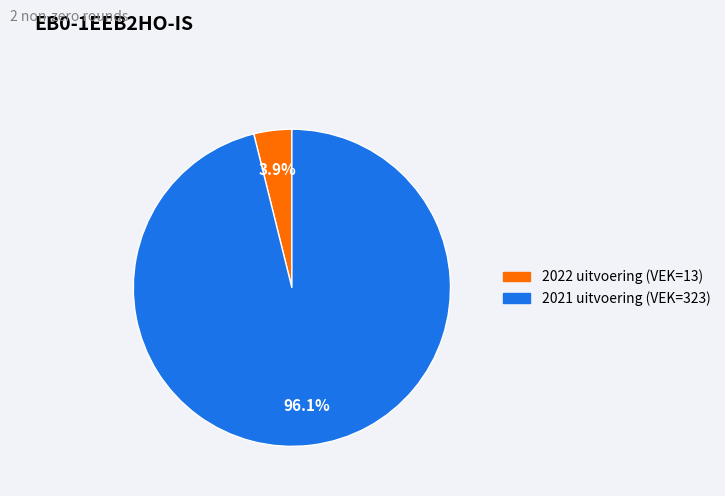

To the nearest percent, what portion does 2021 uitvoering (VEK=323) represent?

96%